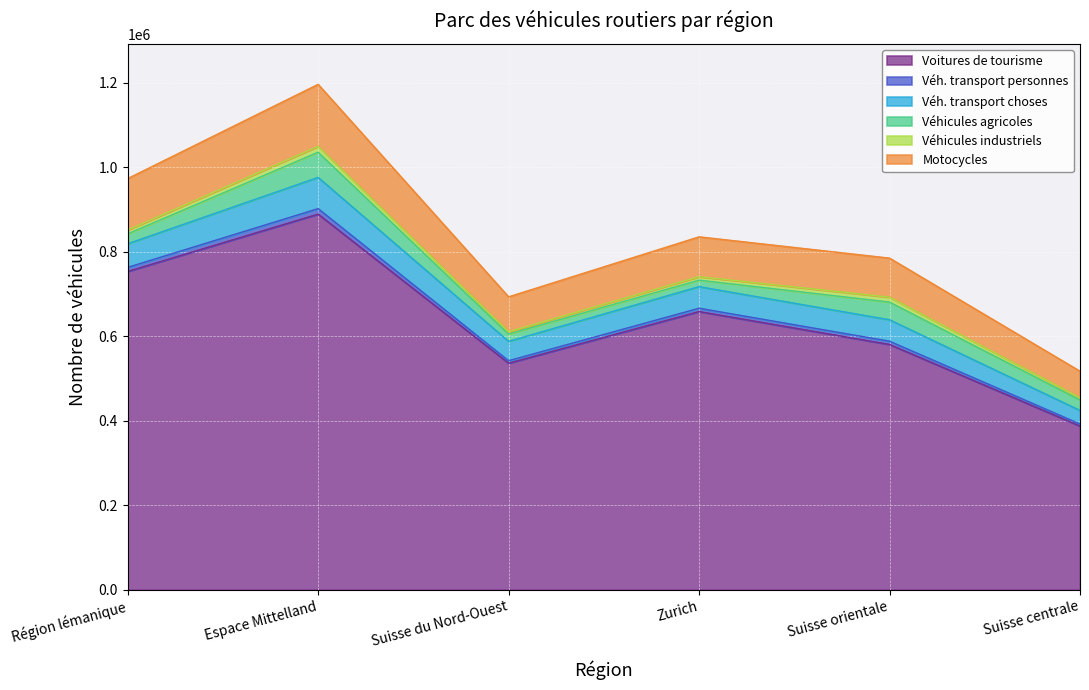

What is the lowest value of the Voitures de tourisme series?

387767